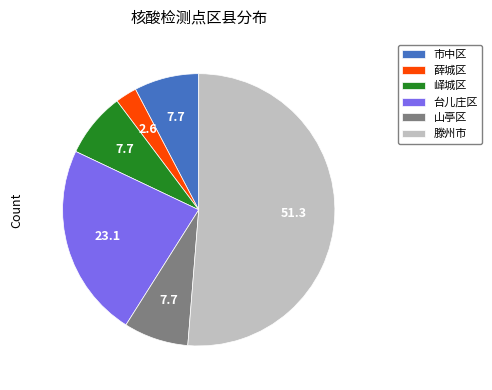

Between 薛城区 and 峄城区, which is larger?

峄城区